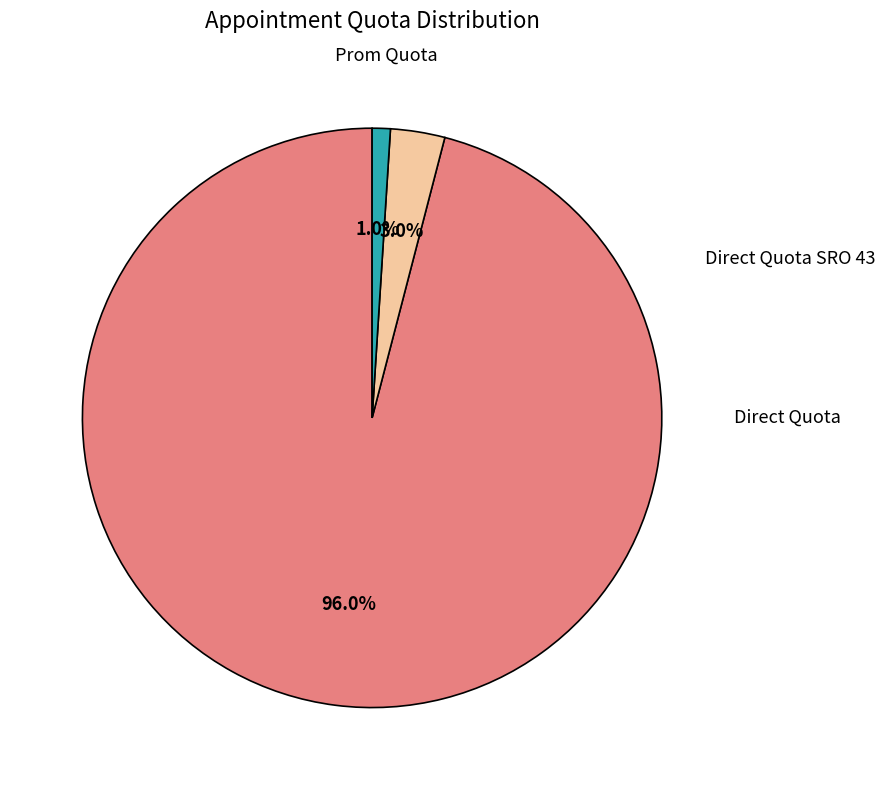

To the nearest percent, what is the average slice percentage?

33%